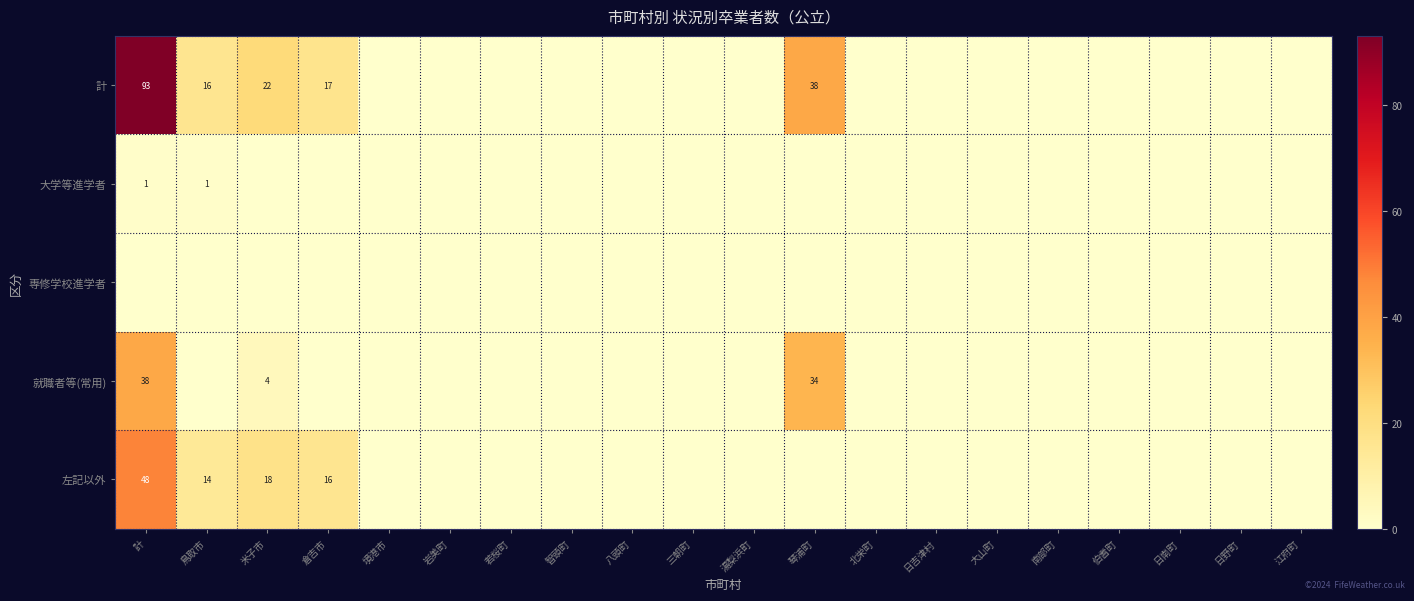

Count the number of data series in this chart.

5